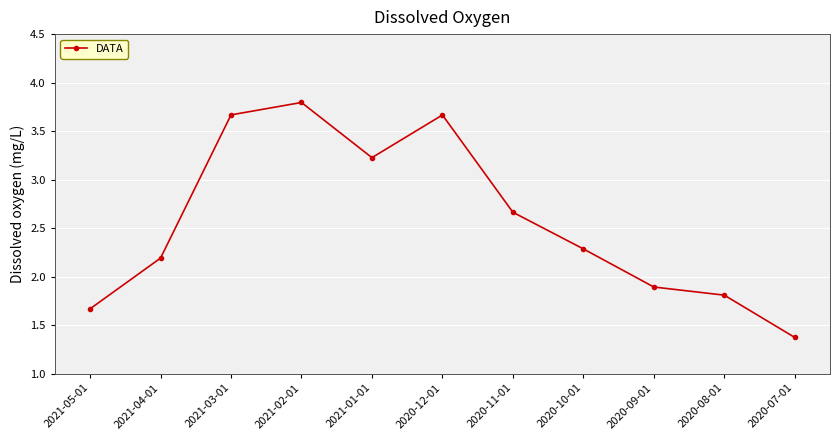

True or false: the data shows 1.9 at 2020-09-01.

True